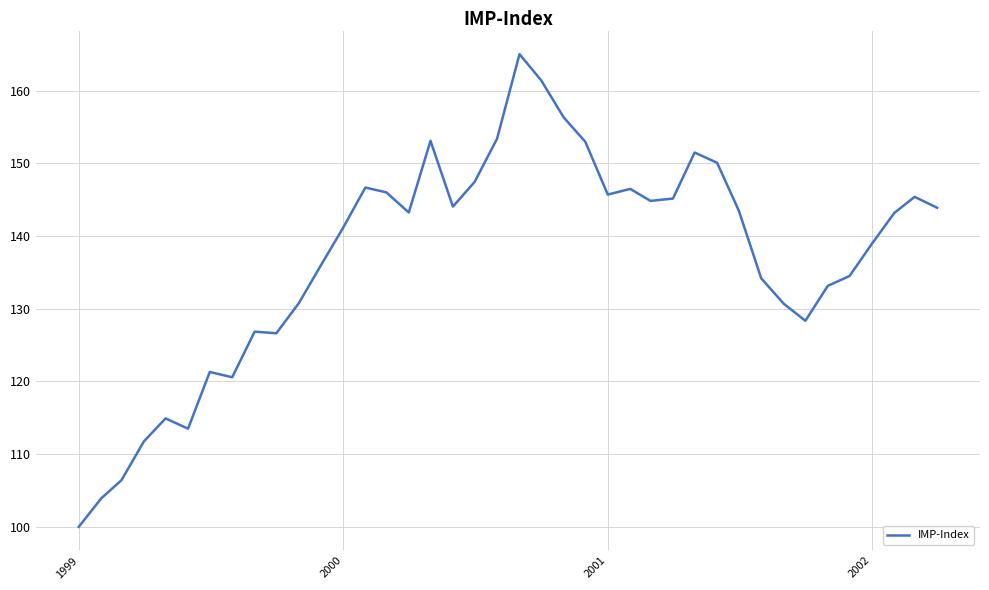

What is the maximum value shown in the chart?

165.0